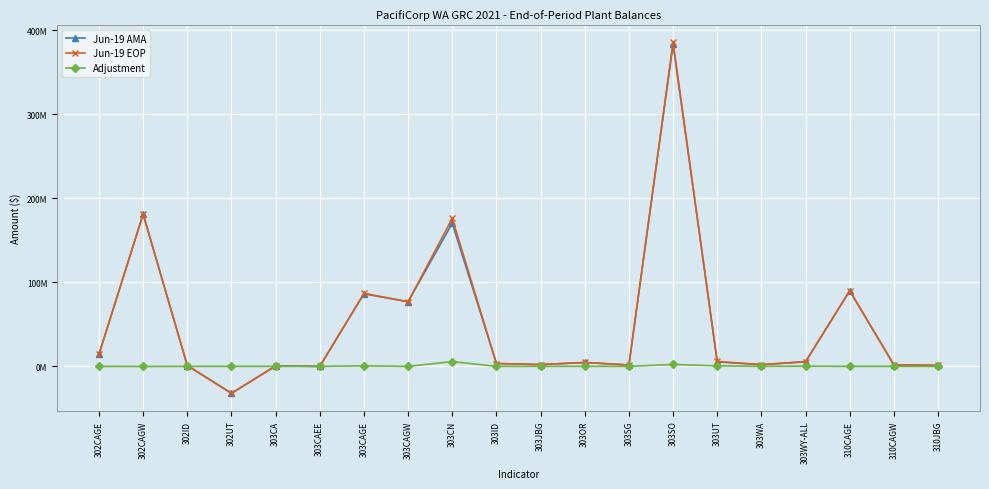

Which category has the lowest value in the Adjustment series?

302CAGW